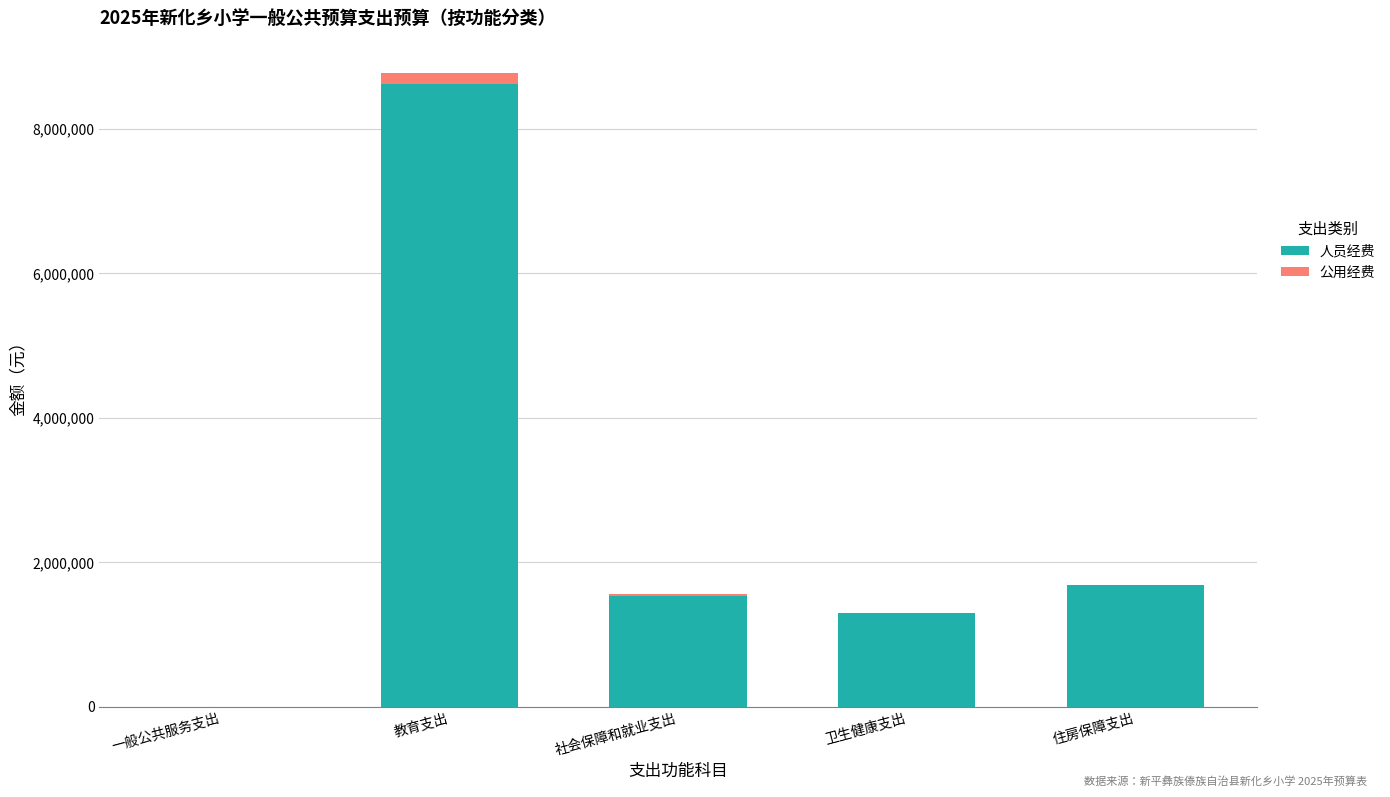

Does the chart contain stacked bars?

Yes